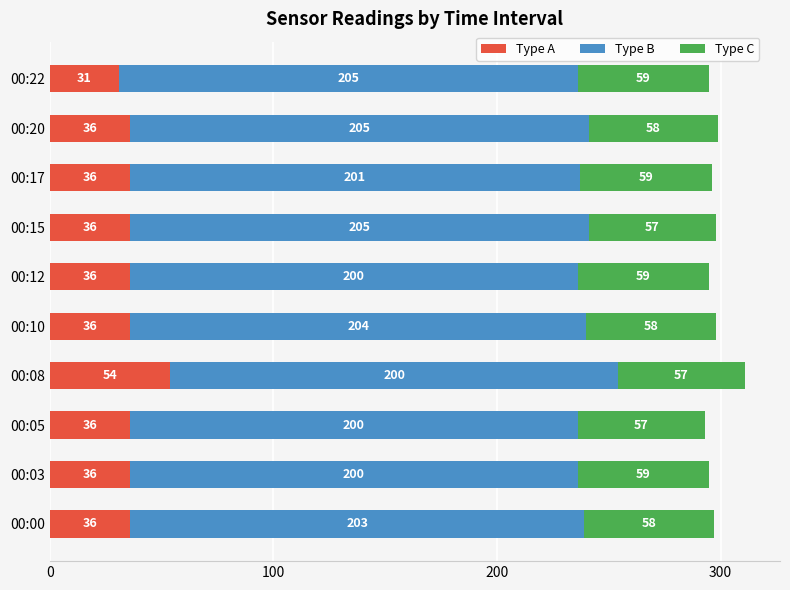

Which category has the lowest value in the Type A series?

00:22